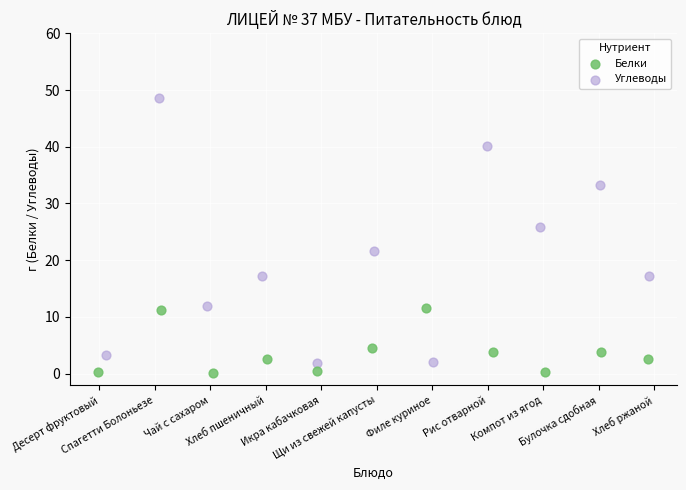

Which series contains the highest Y value?

Углеводы